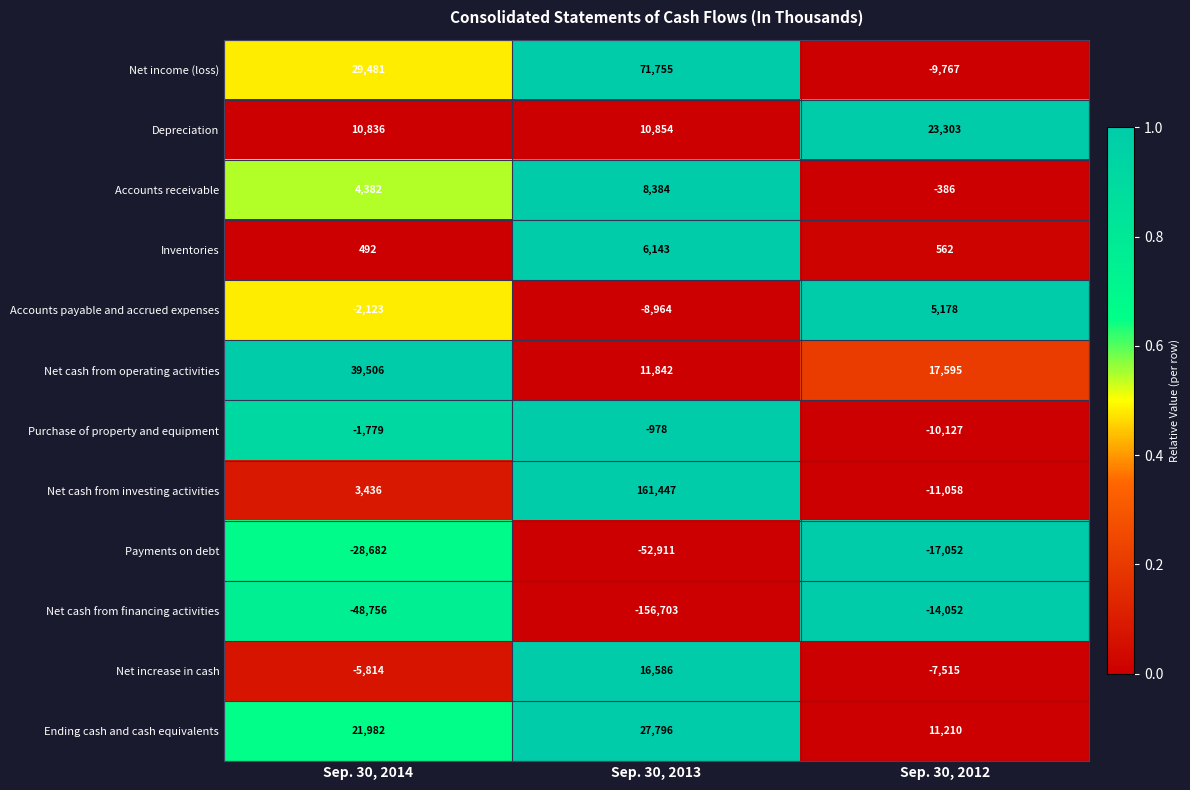

Between Sep. 30, 2013 and Sep. 30, 2012, which series saw the biggest shift?

Net cash from investing activities